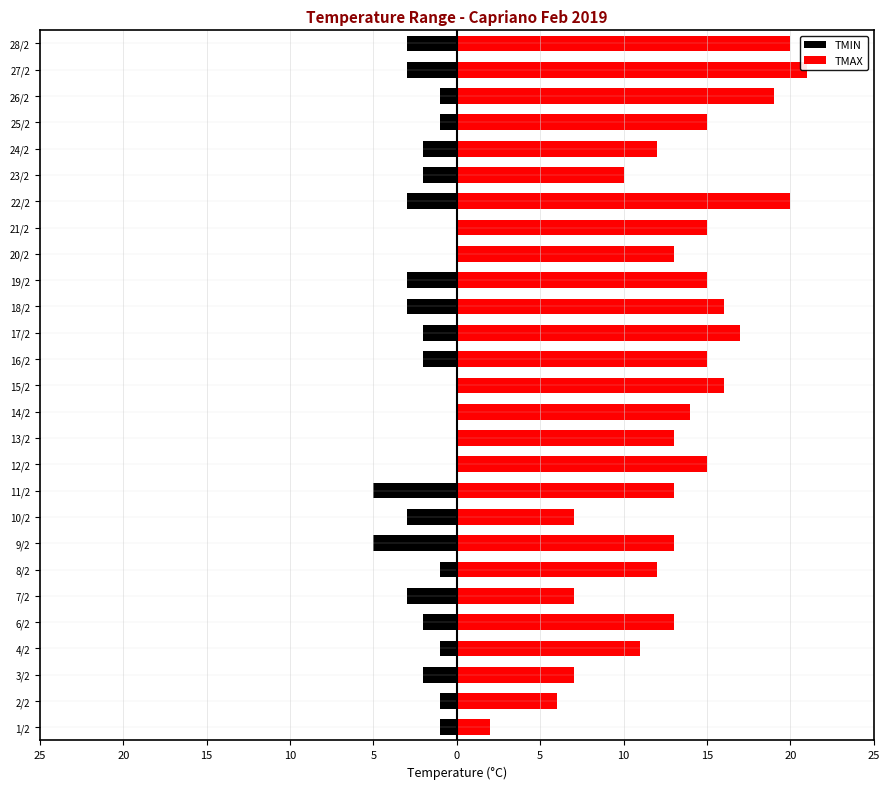

What are all the series names shown in the legend?

TMIN, TMAX